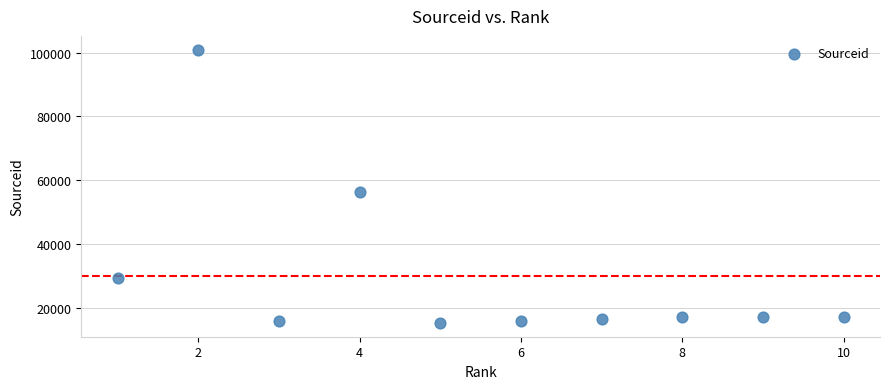

What is the average Y value?

30166